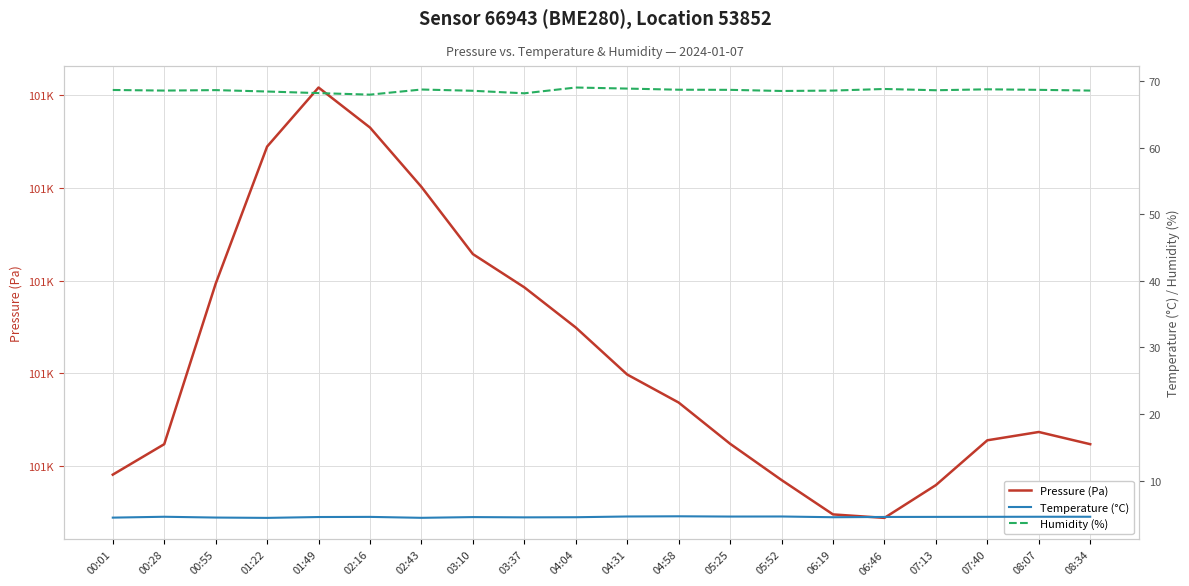

At which label is Humidity (%) closest to 68?

02:16